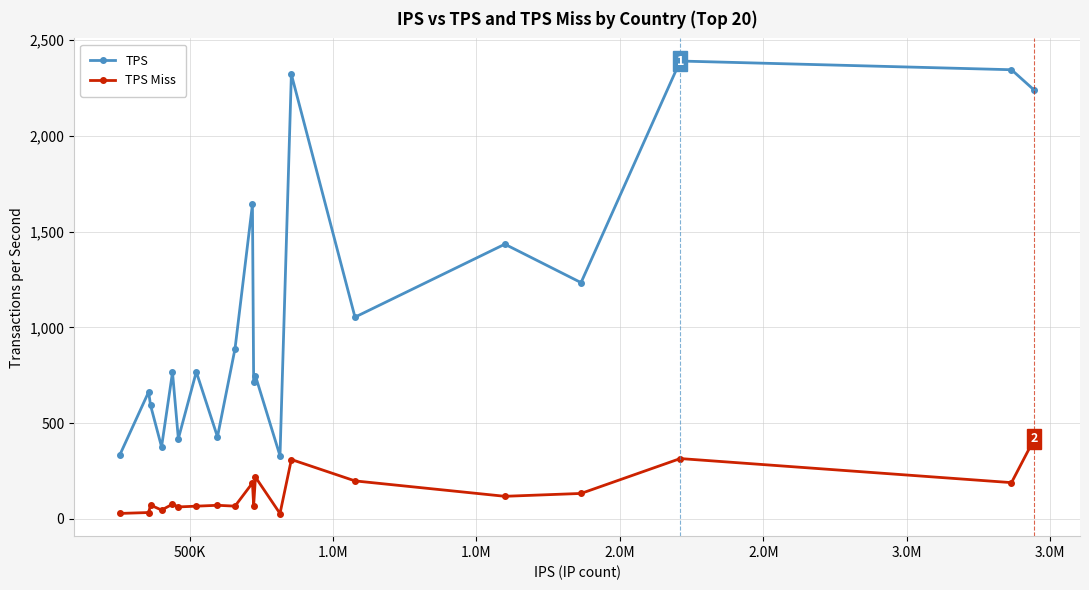

What is the highest value of the TPS Miss series?

417.3